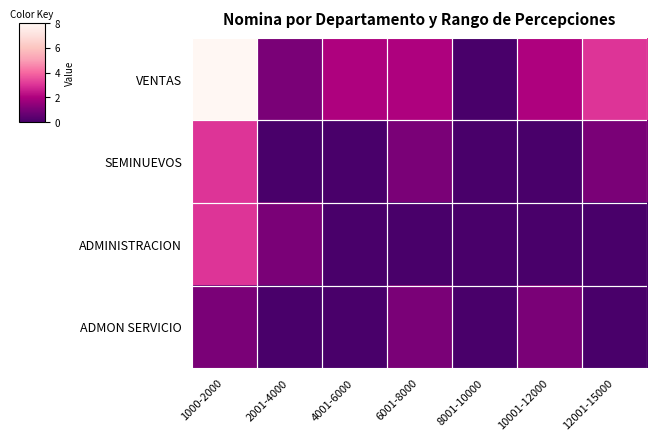

At which category is the sum across all series the highest?

1000-2000